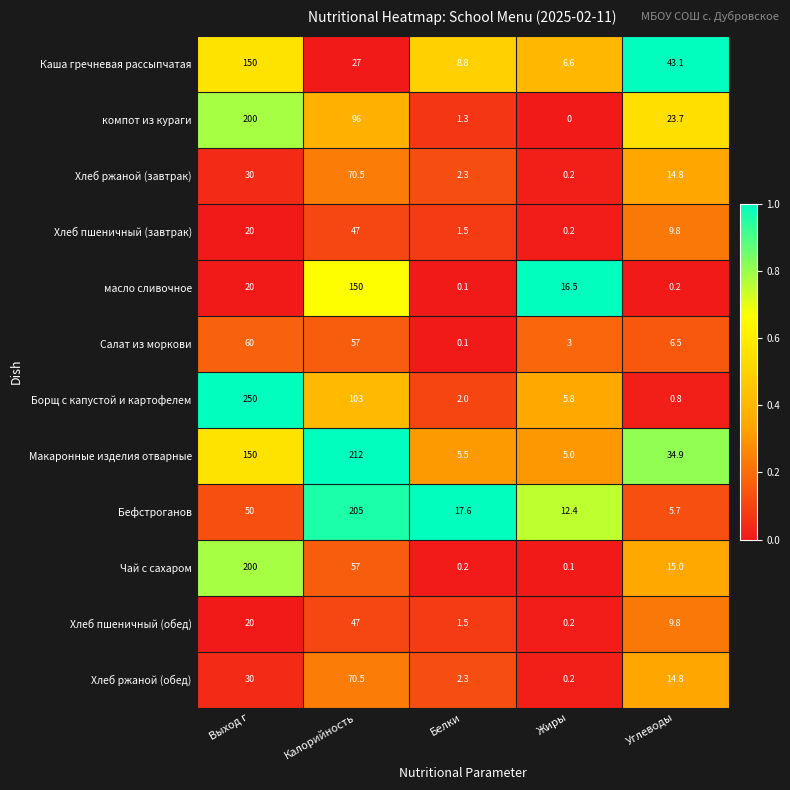

The value of Салат из моркови at Выход г is 60.0. True or false?

True